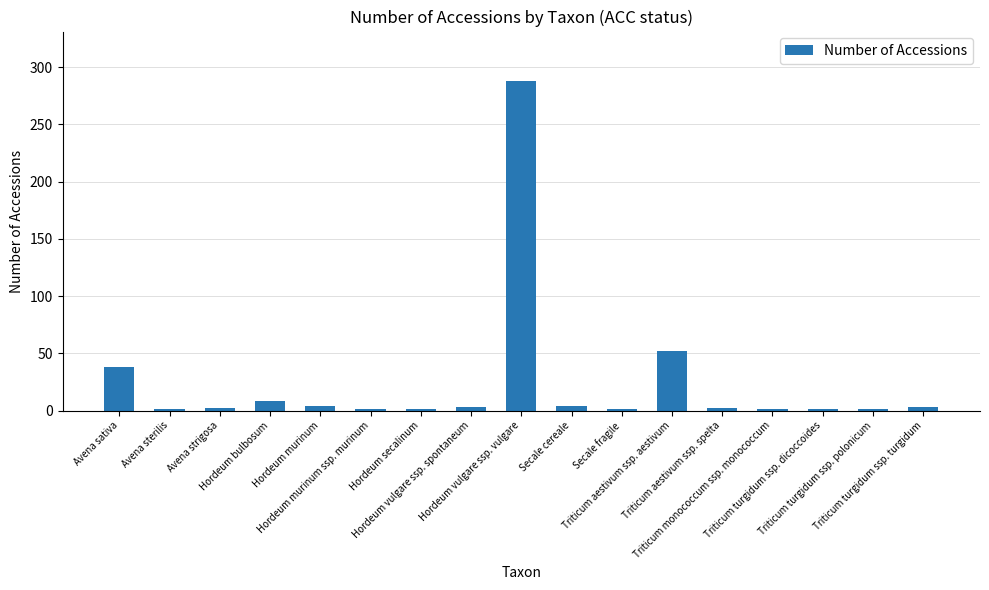

What is the maximum value shown in the chart?

288